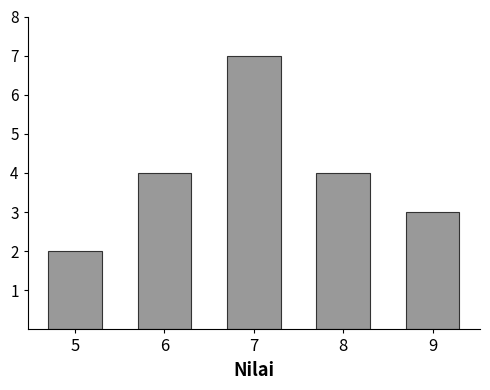

Reading right to left, extract all data points from this chart.

3	4	7	4	2